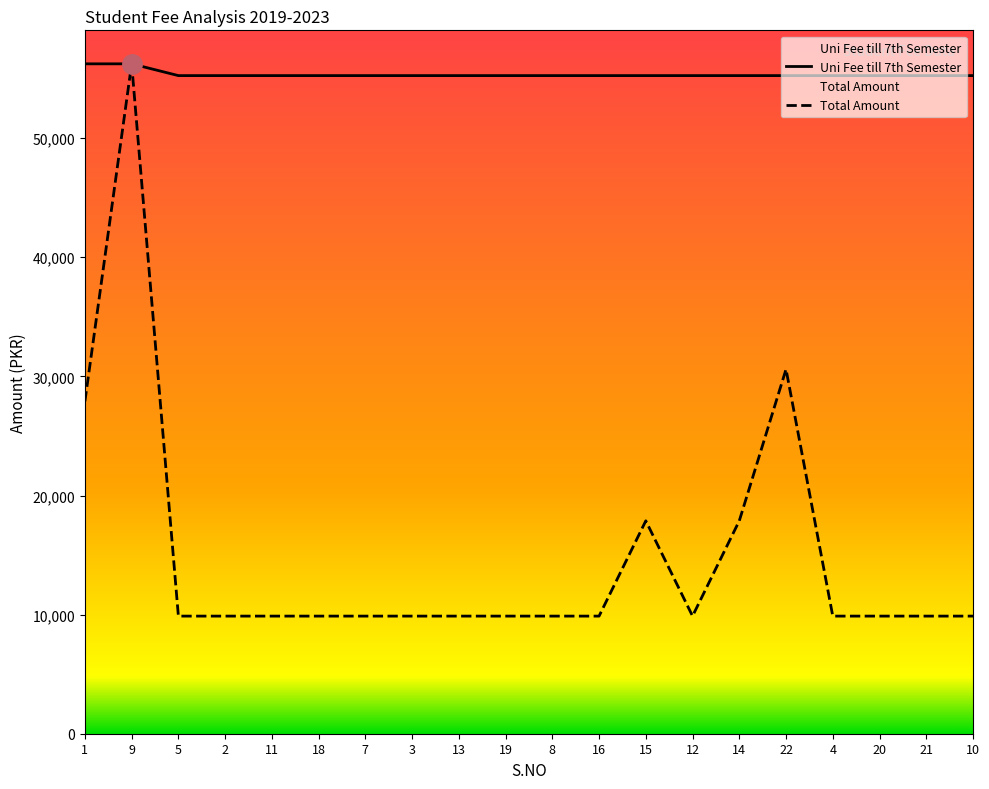

How many lines are shown in the chart?

2